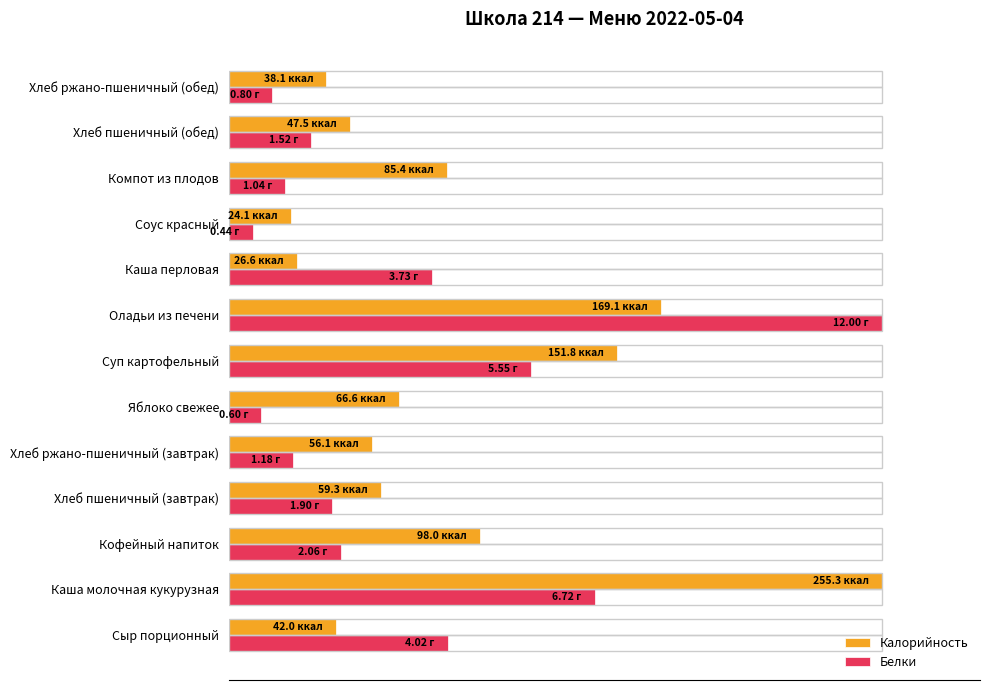

At which label does Калорийность reach its peak?

Каша молочная кукурузная